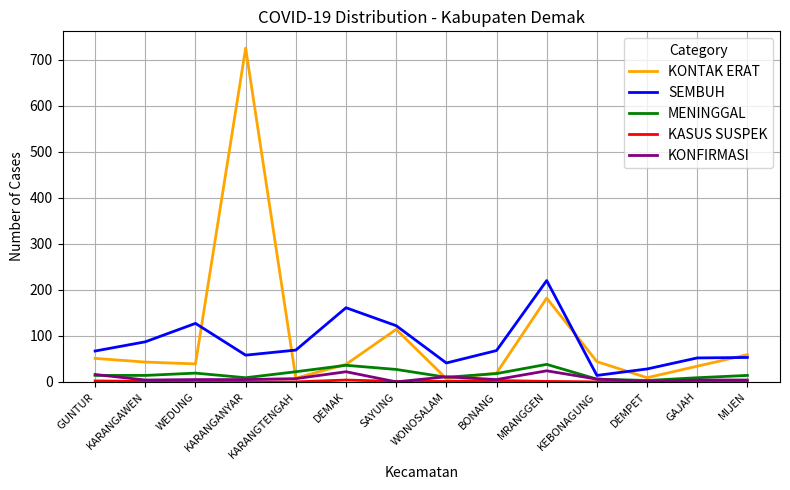

Which series has the largest range (max minus min)?

KONTAK ERAT